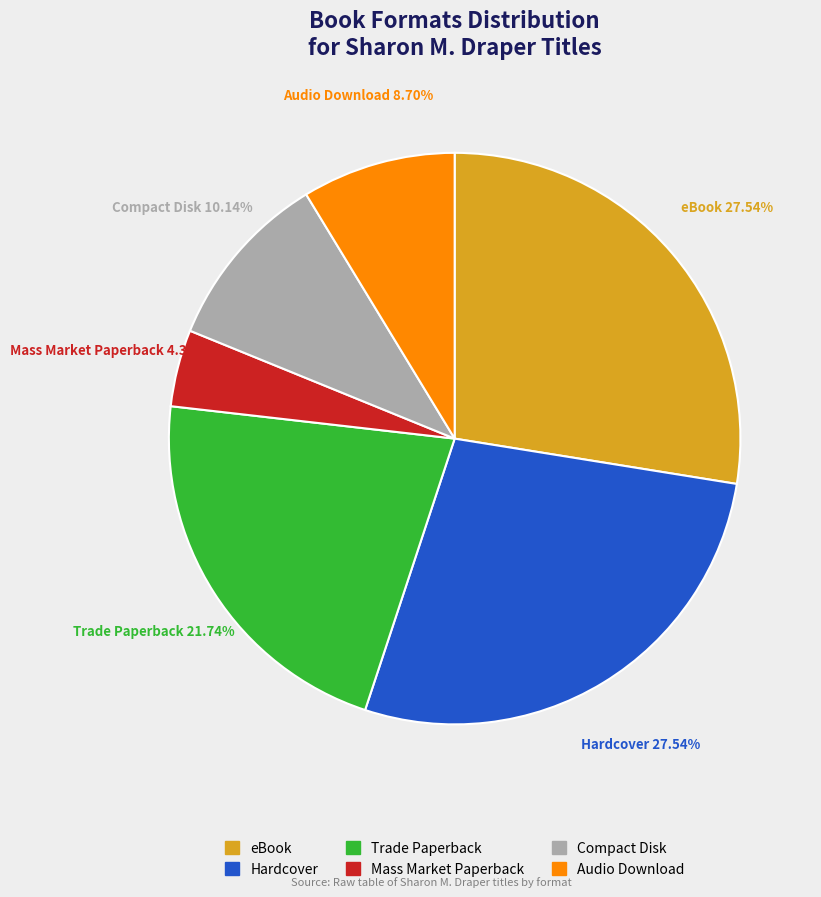

Which slice is the smallest?

Mass Market Paperback